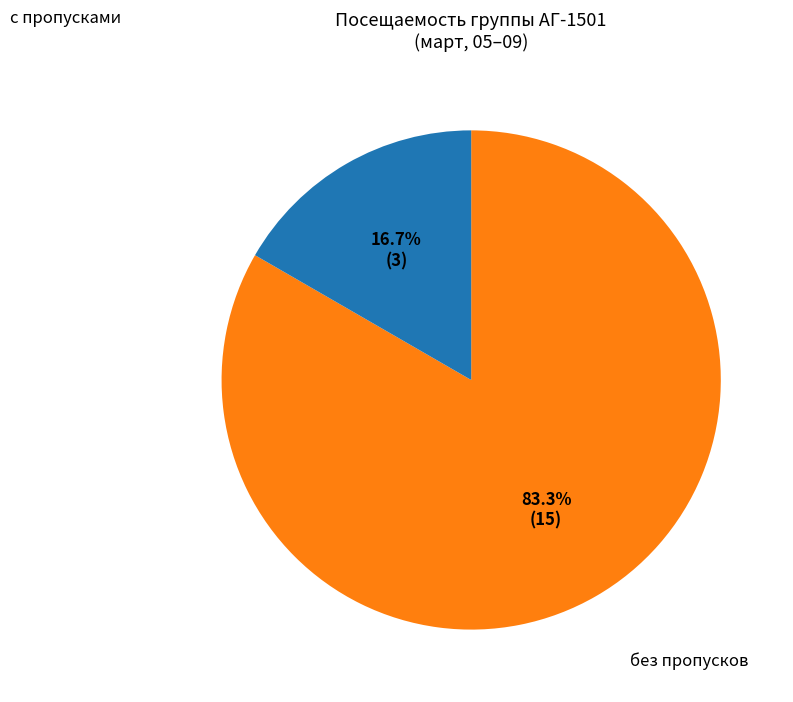

To the nearest percent, what is the average slice percentage?

50%